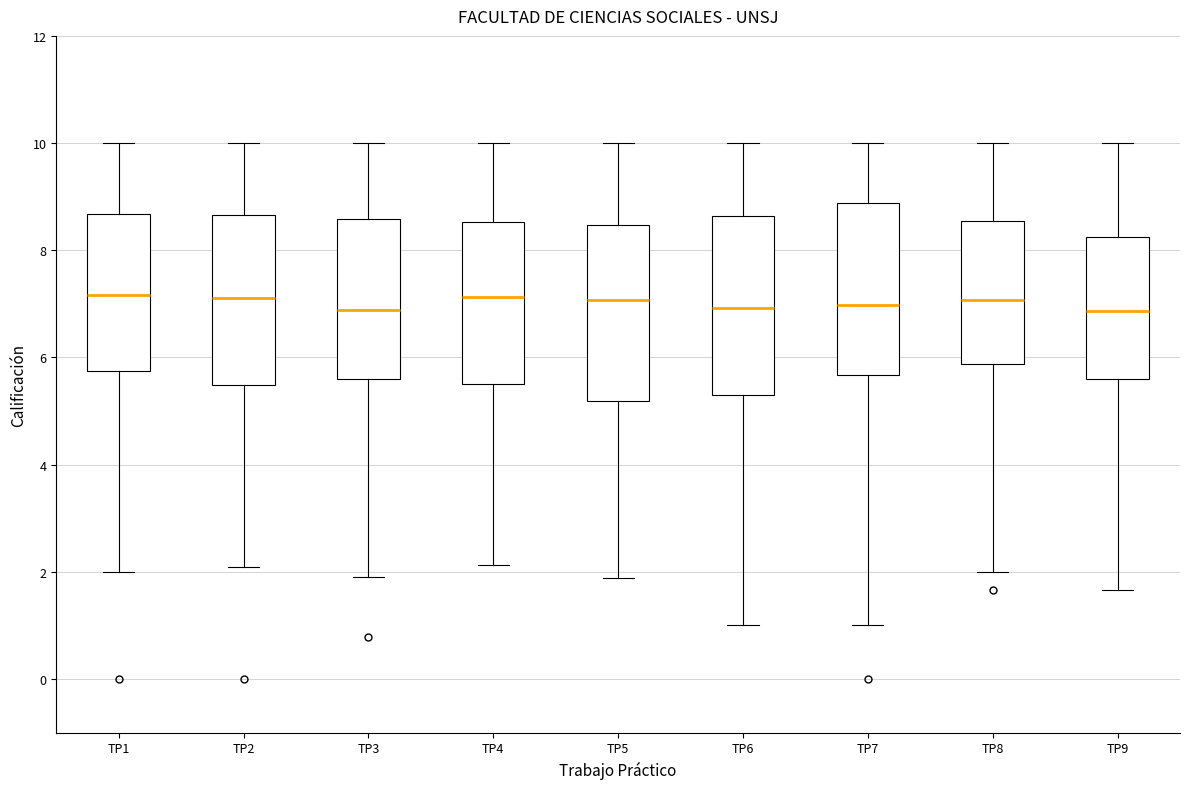

Where does the lower whisker of the box for TP3 end on the y-axis? The values are not printed on the chart, so give them approximately, as read against the axis.

2.0